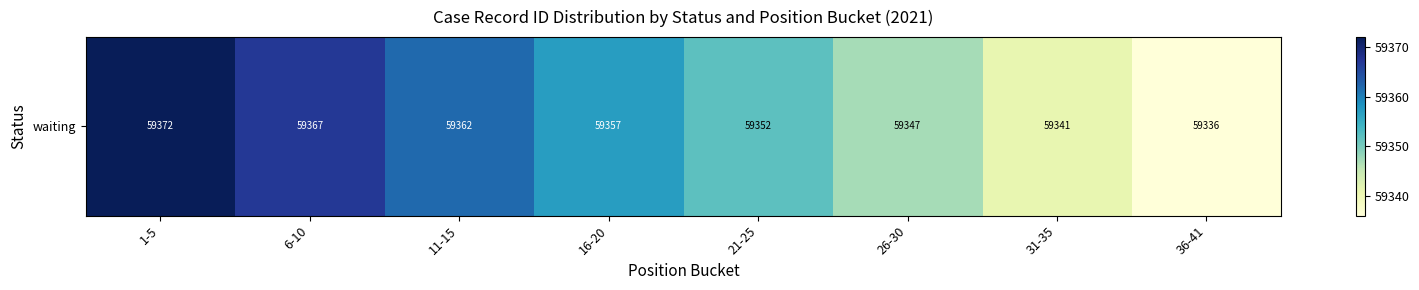

At which category does the chart reach its peak across all series?

1-5